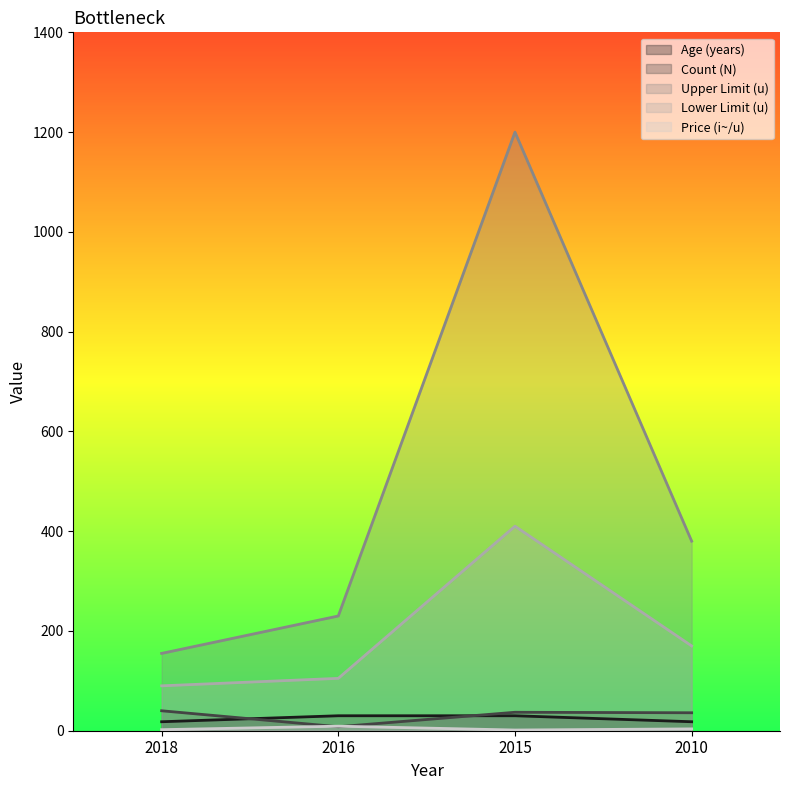

Which category has the lowest value in the Lower Limit (u) series?

2018